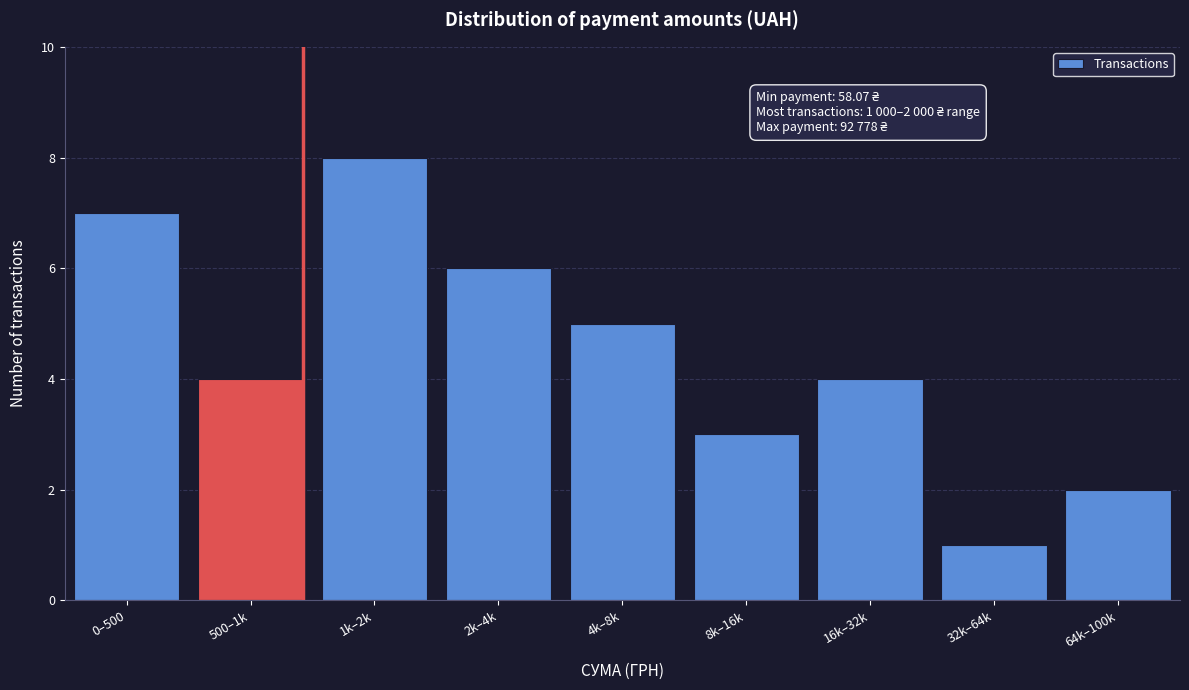

Reading left to right, transcribe all the data shown in this chart.

7	4	8	6	5	3	4	1	2